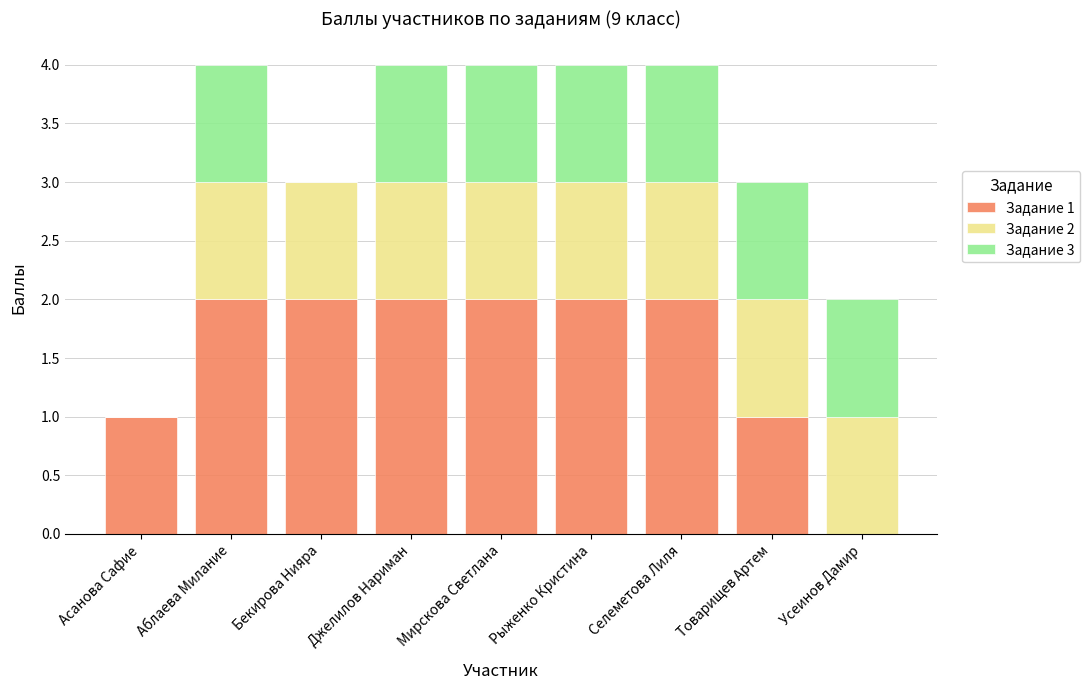

The Задание 1 series shows 0 at Товарищев Артем. True or false?

False